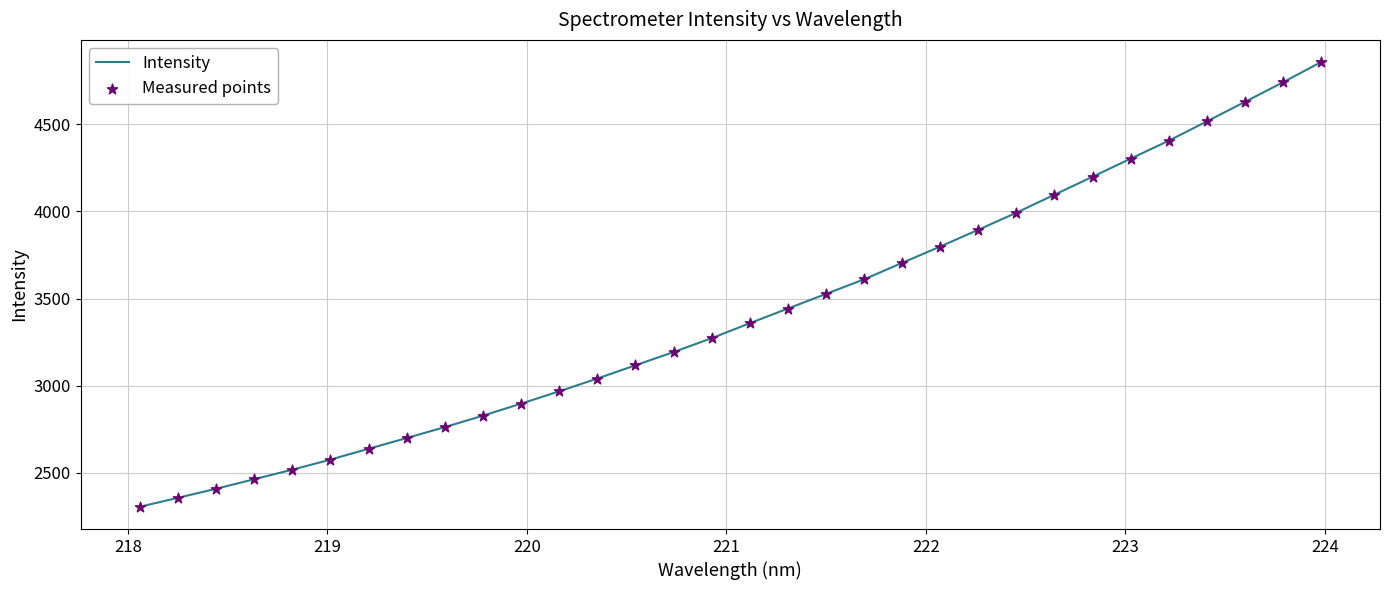

What is the minimum value shown in the chart?

2304.1